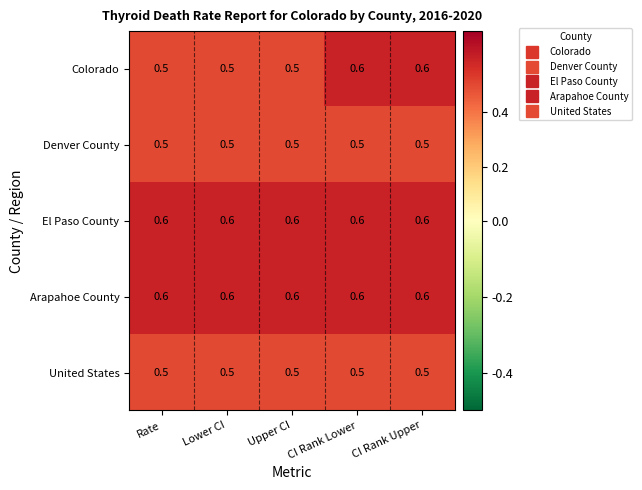

Which series has the largest range (max minus min)?

Colorado